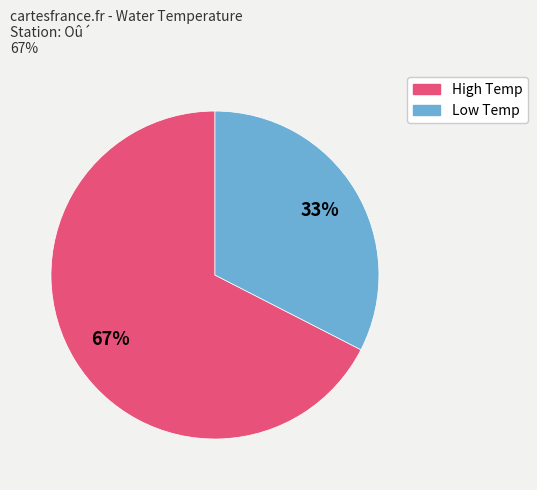

To the nearest percent, what is the average slice percentage?

50%